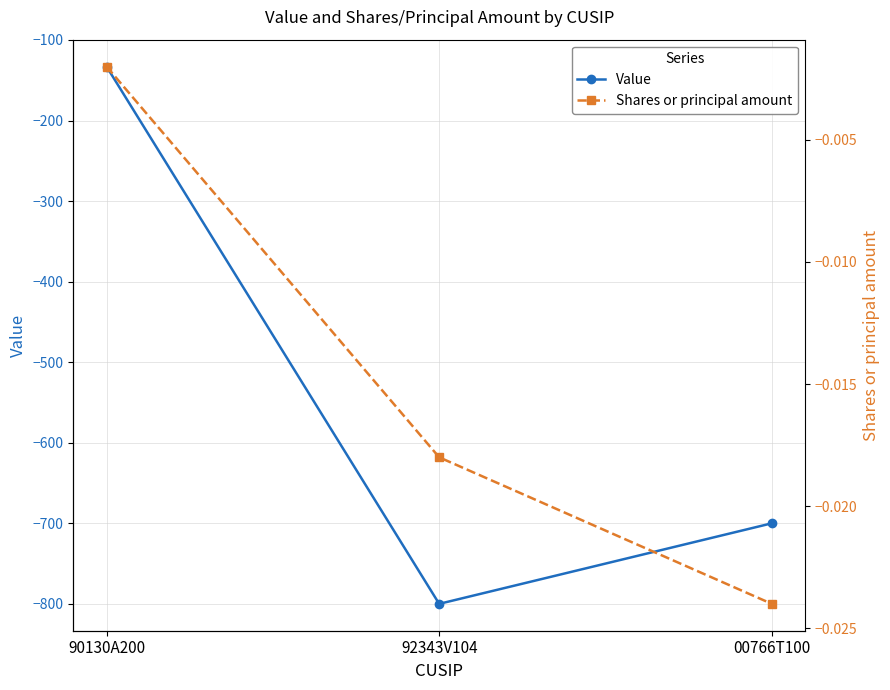

What is the value of the Value point at the 1st from the left?

-133